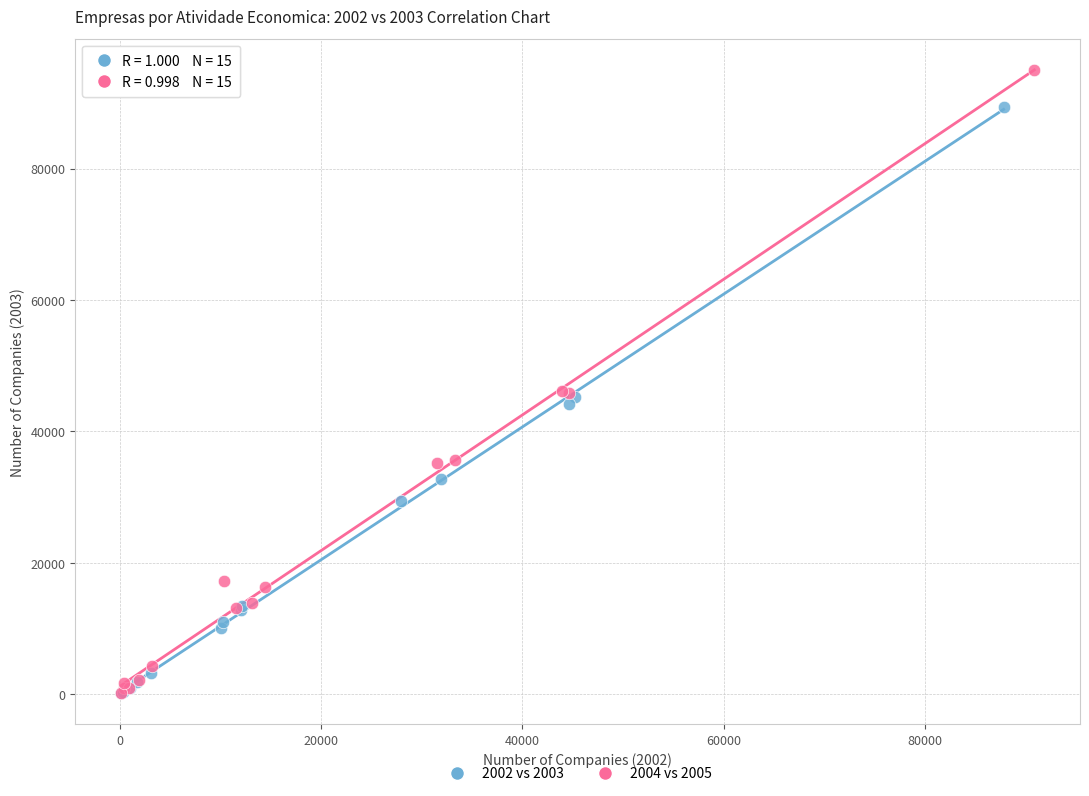

Which series has the largest Y range (max minus min)?

2004 vs 2005